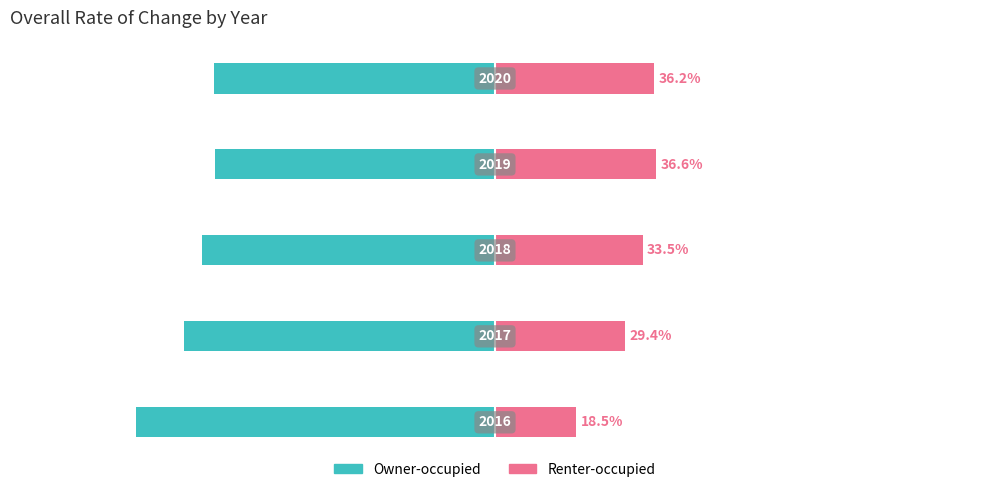

How many bars are there in each group?

2